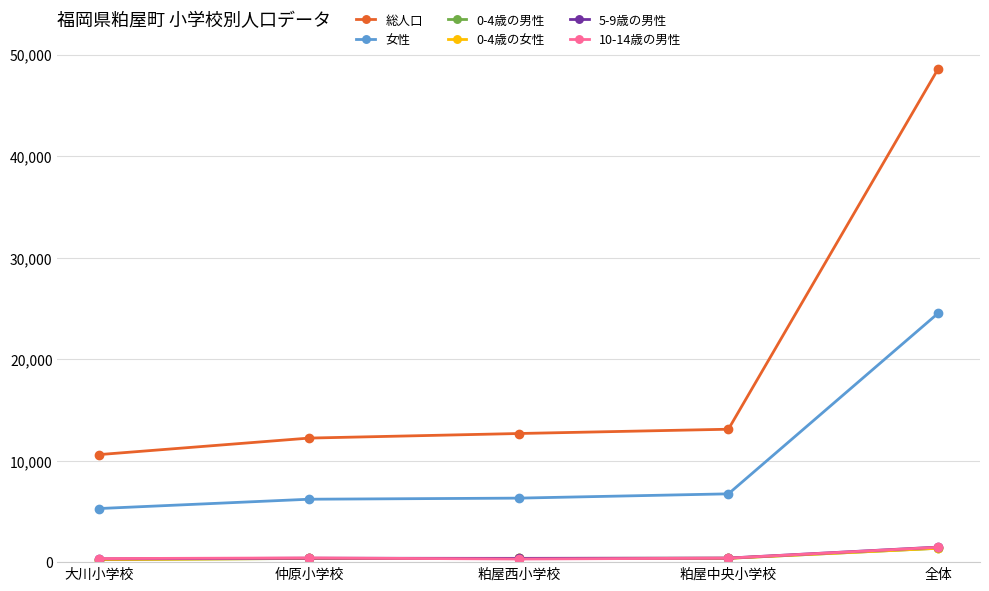

What is the spread (max minus min) of values at 大川小学校?

10343